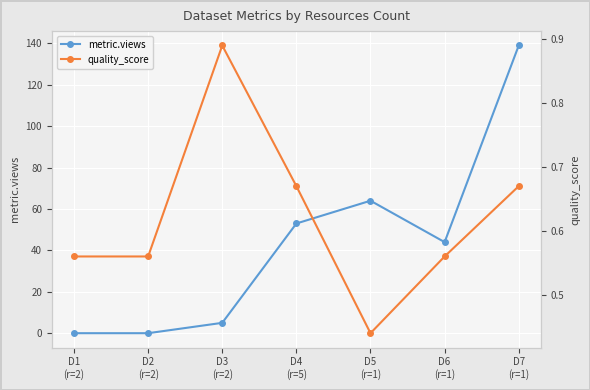

What is the difference between the highest and lowest values at D6
(r=1)?

43.4